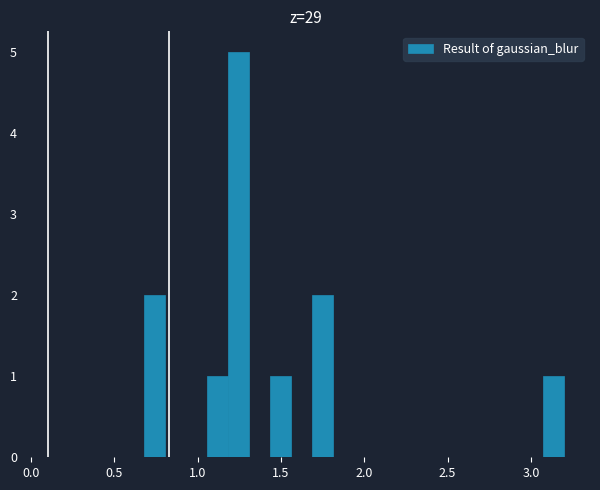

Around what value on the x-axis is the tallest bar? Give the approximate position of its centre, as read against the axis.

1.25